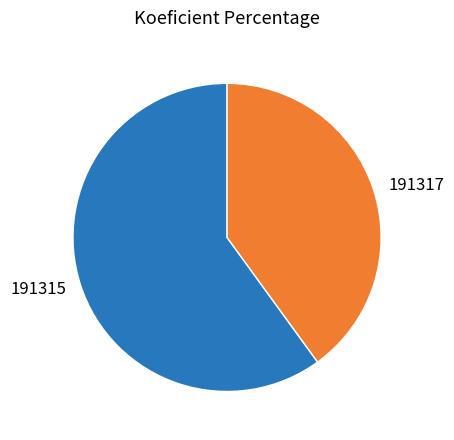

Do 191317 and 191315 together represent more than half of the pie?

Yes